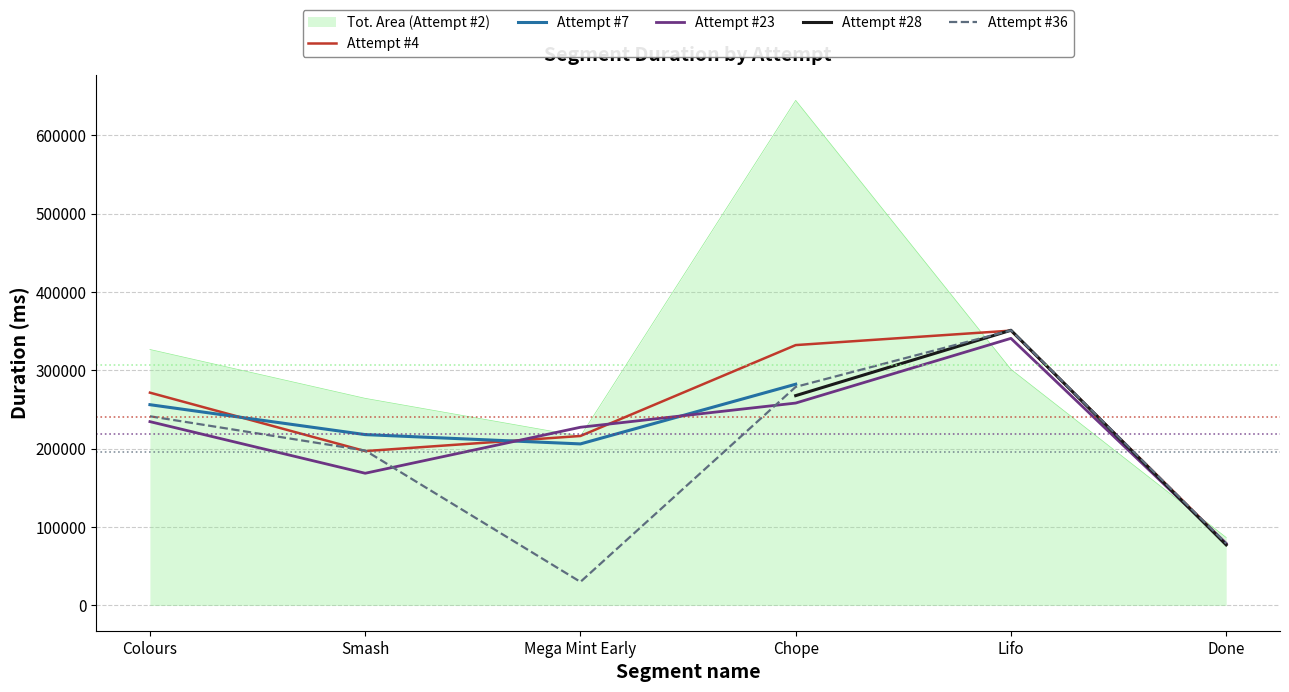

In Attempt #36, how many points are higher than both neighbors (excluding endpoints)?

1